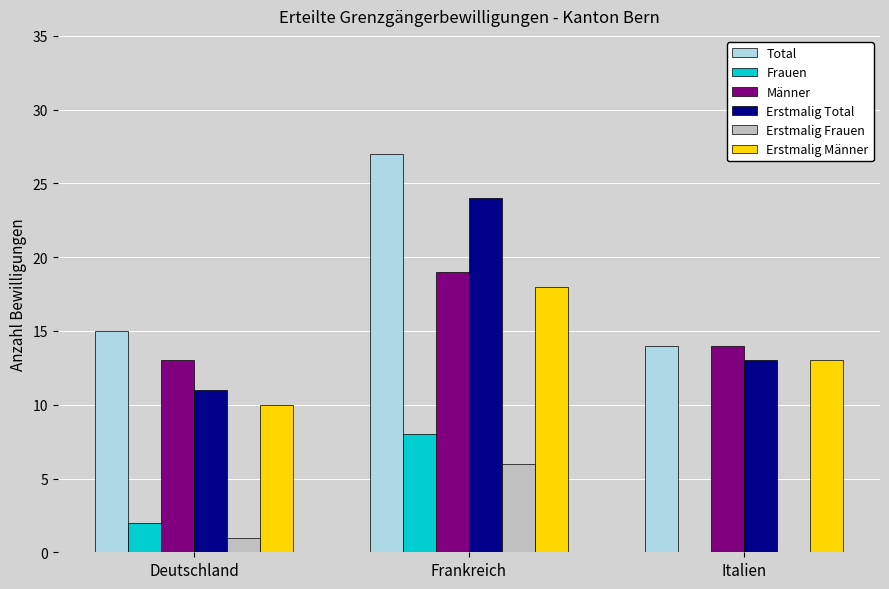

What is the sum of all Erstmalig Frauen values?

7